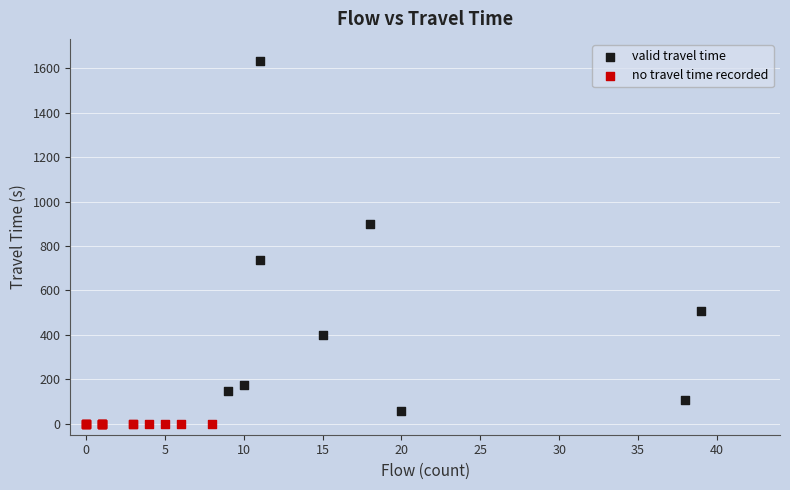

Which series contains the highest Y value?

valid travel time